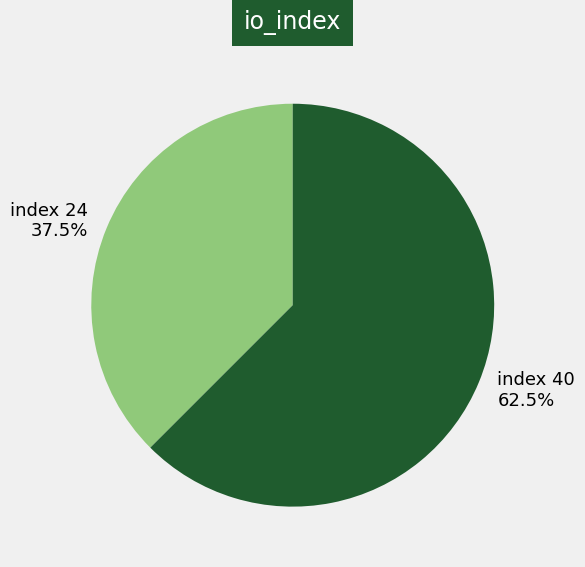

What is the largest slice in the pie chart?

index 40 62.5%